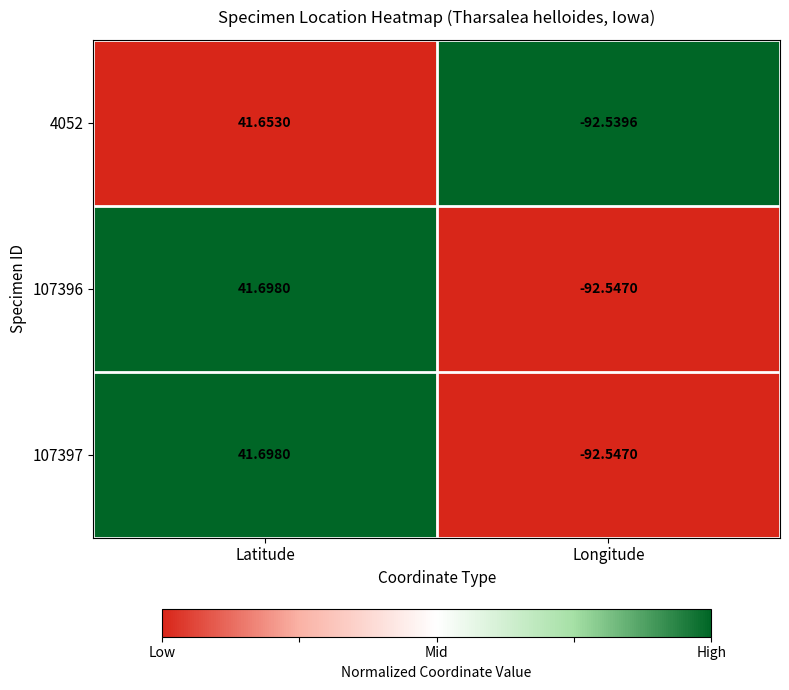

What is the spread (max minus min) of values at Latitude?

0.0